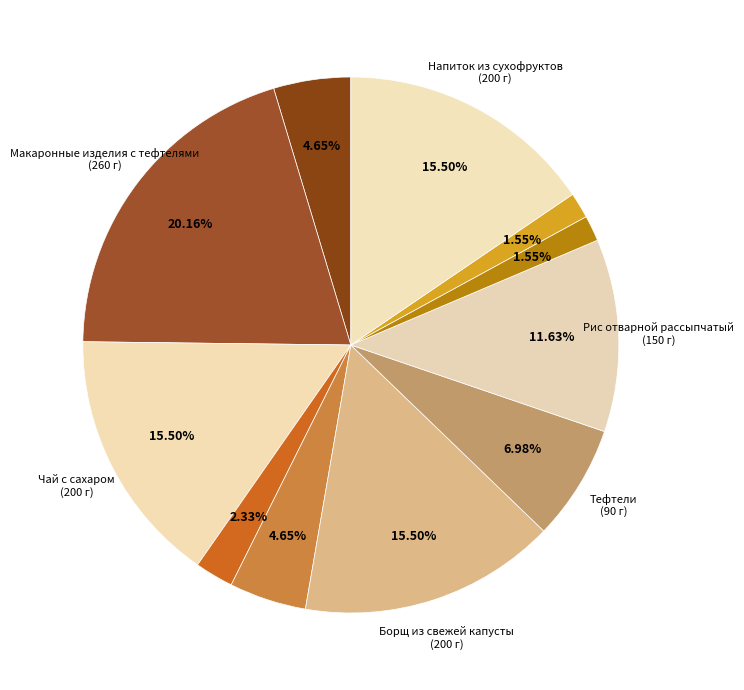

Rank the categories by value from highest to lowest.

Макаронные изделия с тефтелями, Чай с сахаром, Борщ из свежей капусты, Напиток из сухофруктов, Рис отварной рассыпчатый, Тефтели, Помидоры (Завтрак), Помидоры (Обед), Хлеб пшеничный (Завтрак), Хлеб пшеничный (Обед), Хлеб ржано-пшеничный